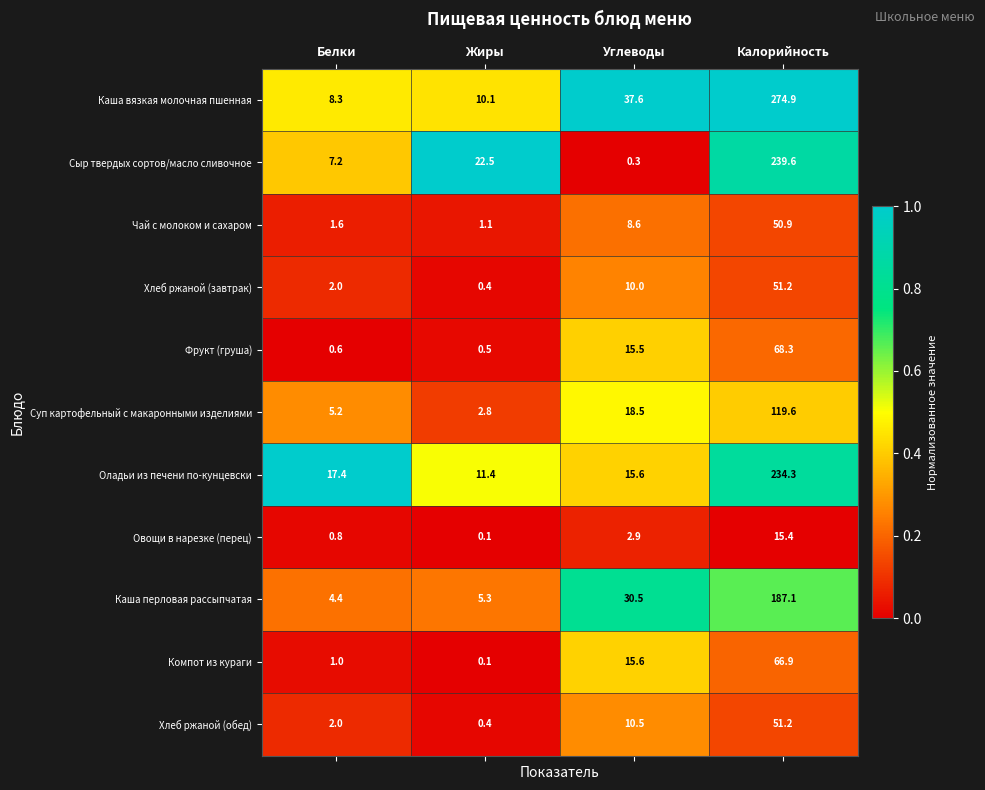

The Хлеб ржаной (завтрак) series shows 0.4 at Жиры. True or false?

True